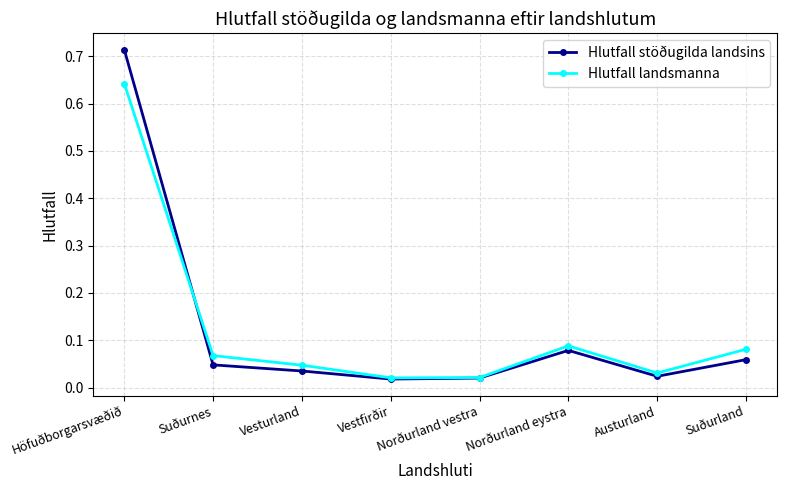

True or false: Hlutfall landsmanna has more than 2 points higher than both neighbors.

False